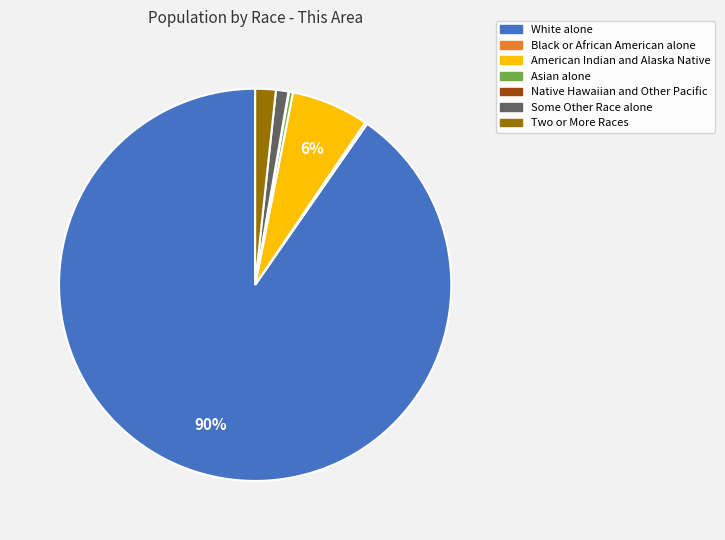

Which slice is the largest?

White alone